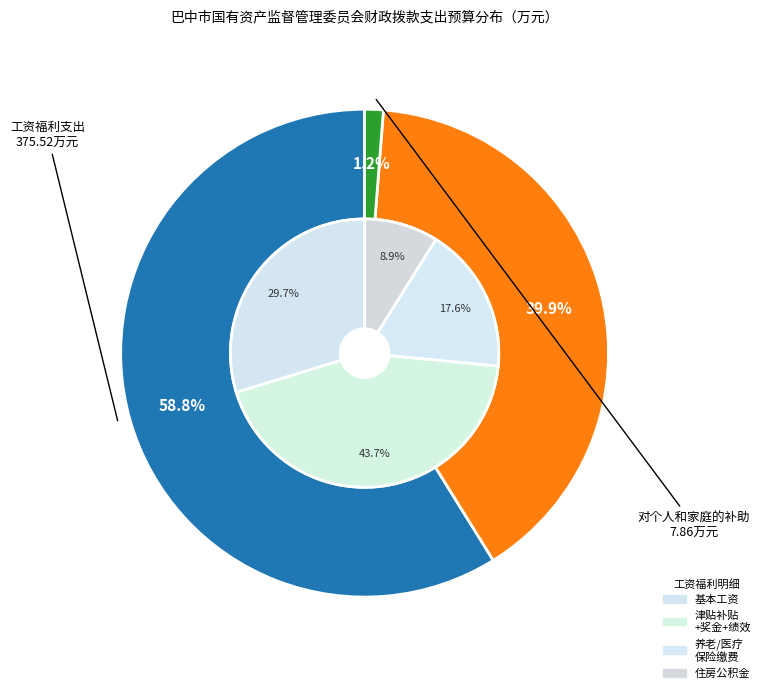

Which category accounts for the majority?

工资福利支出